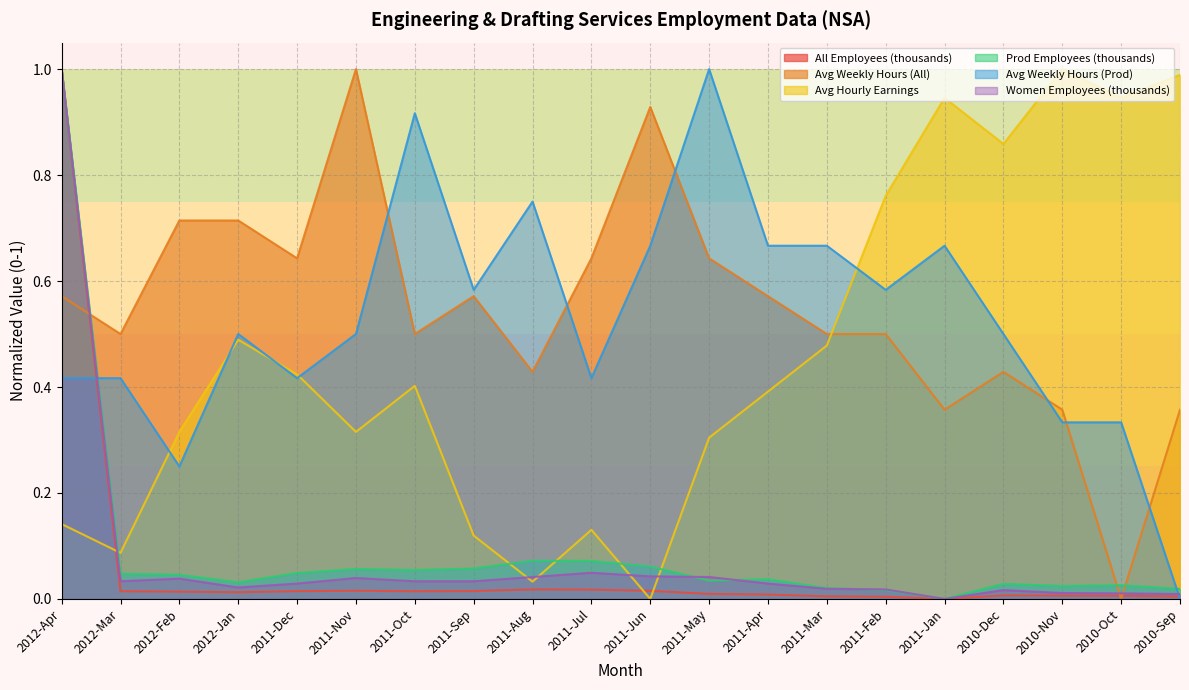

What value does the Avg Hourly Earnings series have at 2011-Nov?

0.3